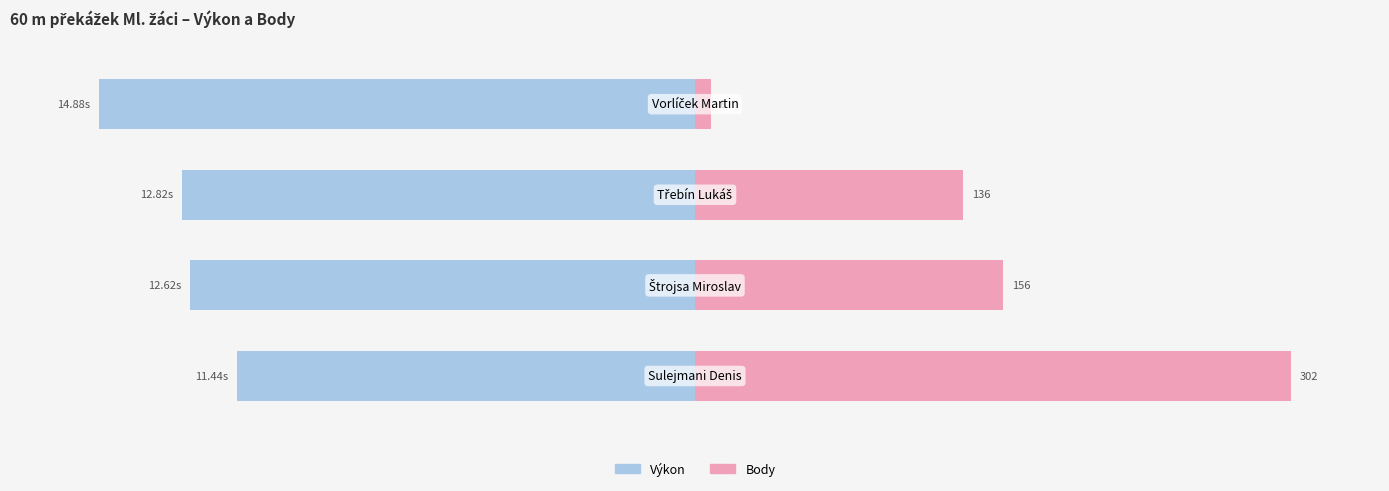

The value of Body at 1 is 19.1. True or false?

False